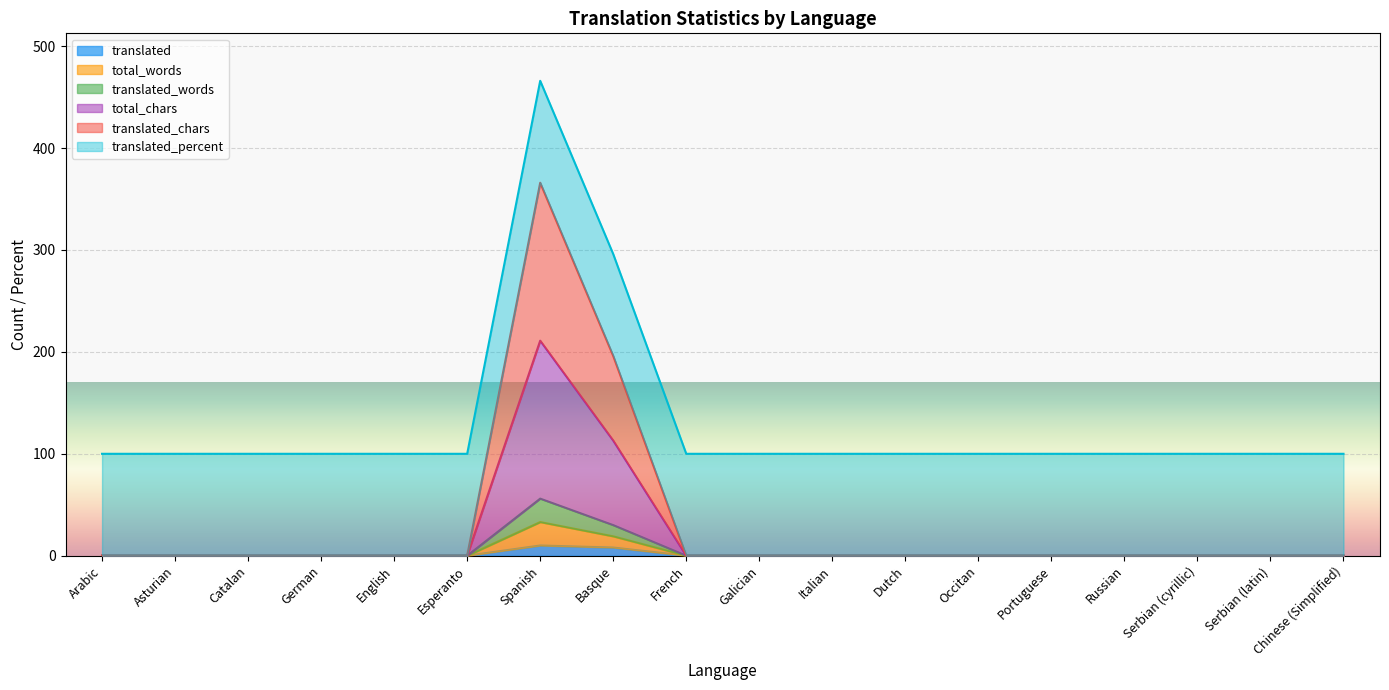

At Serbian (cyrillic), list the series in order from smallest to largest.

translated, translated_words, total_chars, translated_chars, total_words